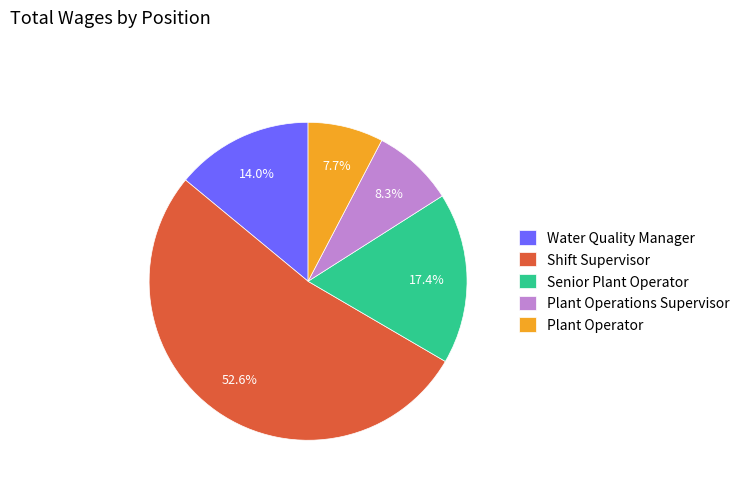

Rank the categories by value from lowest to highest.

Plant Operator, Plant Operations Supervisor, Water Quality Manager, Senior Plant Operator, Shift Supervisor